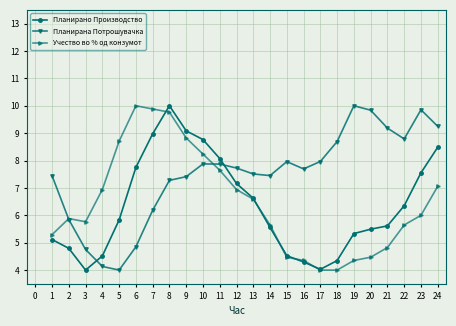

Between which two adjacent categories do Учество во % од конзумот and Планирано Производство first intersect?

7 and 8